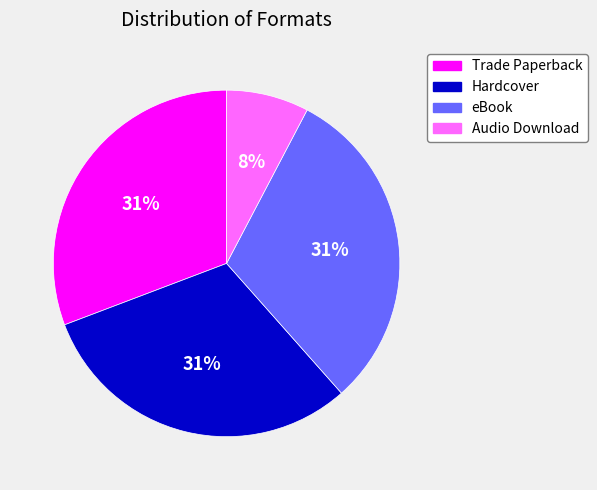

Count the number of slices in the pie.

4